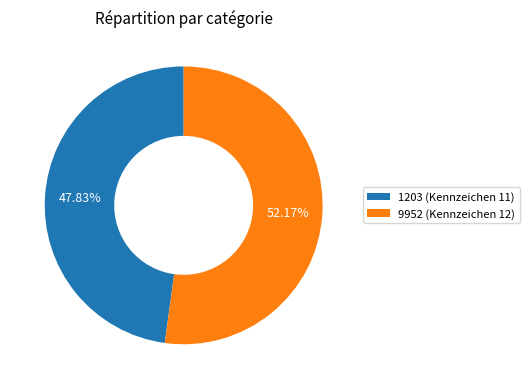

What percentage is the 9952 (Kennzeichen 12) slice, to the nearest percent?

52%